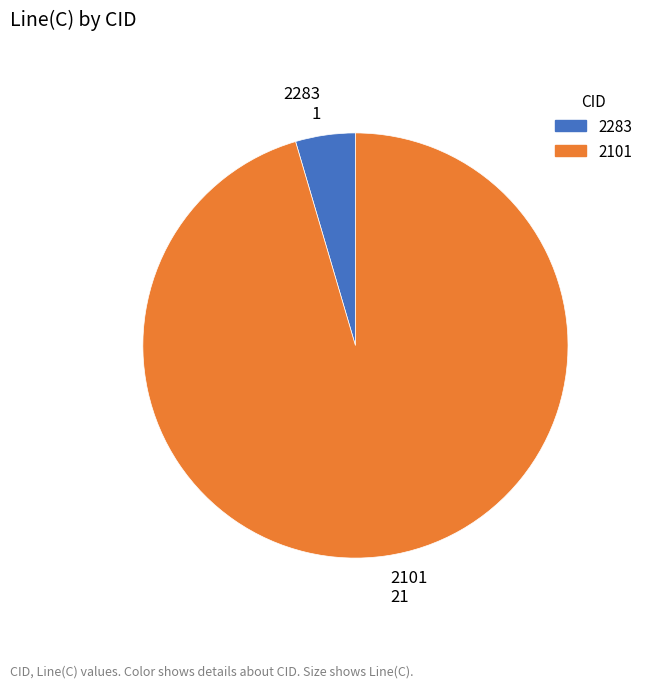

How many slices are in this pie chart?

2